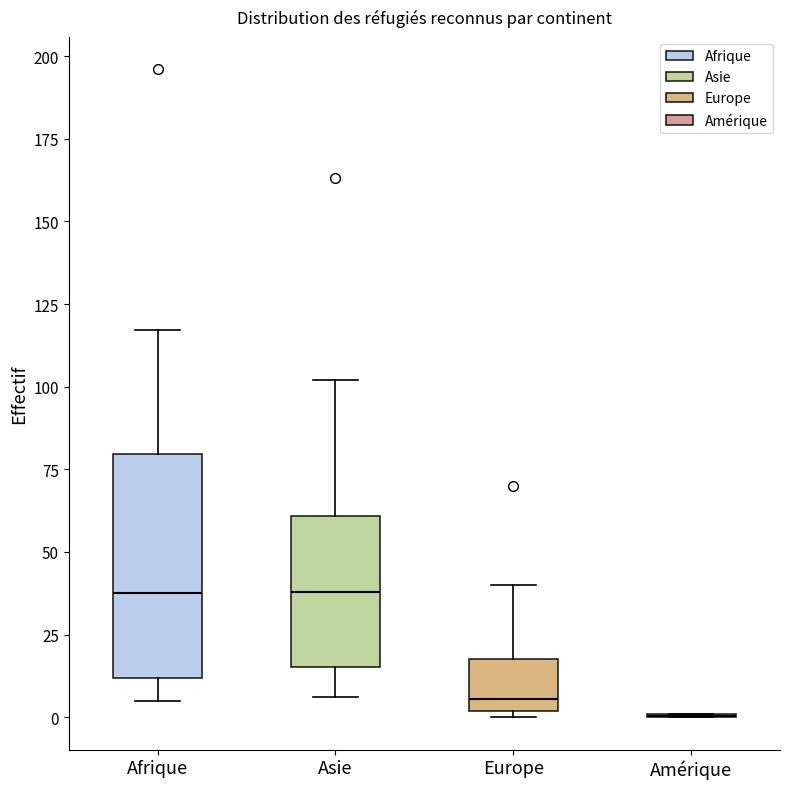

Where does the median line of the box for Europe sit on the y-axis? The values are not printed on the chart, so give them approximately, as read against the axis.

5